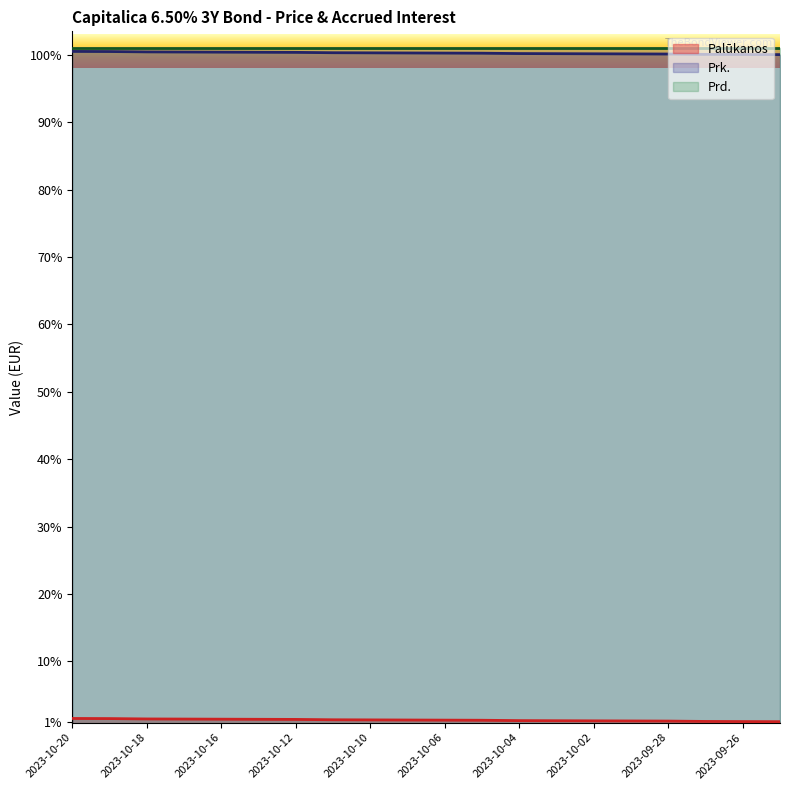

At which label is Prk. closest to 100?

2023-09-25